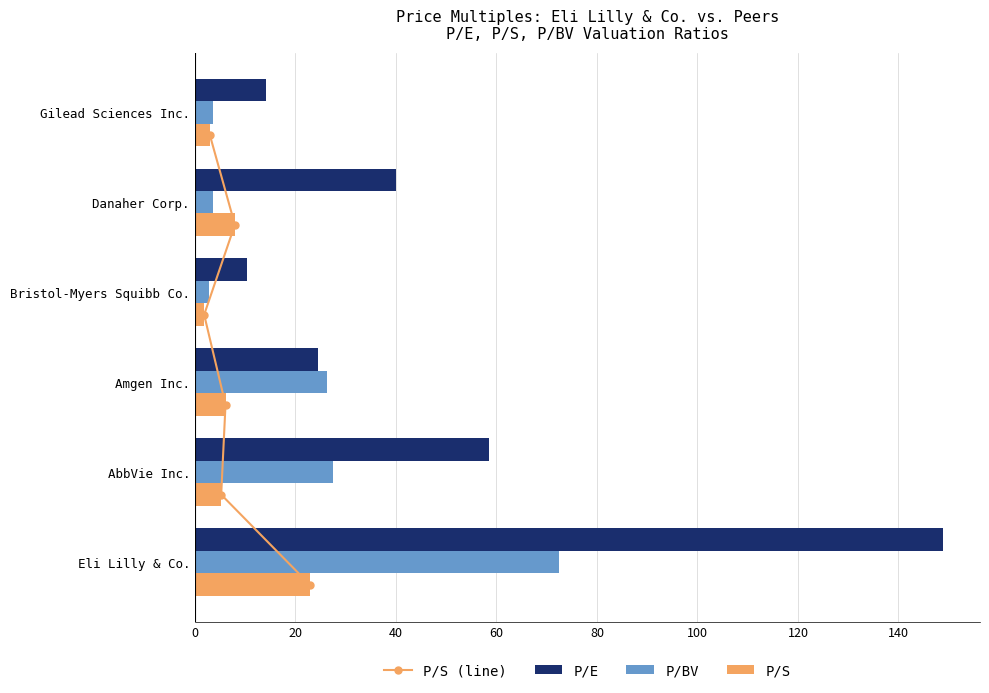

What are all the series names shown in the legend?

P/S (line), P/E, P/BV, P/S